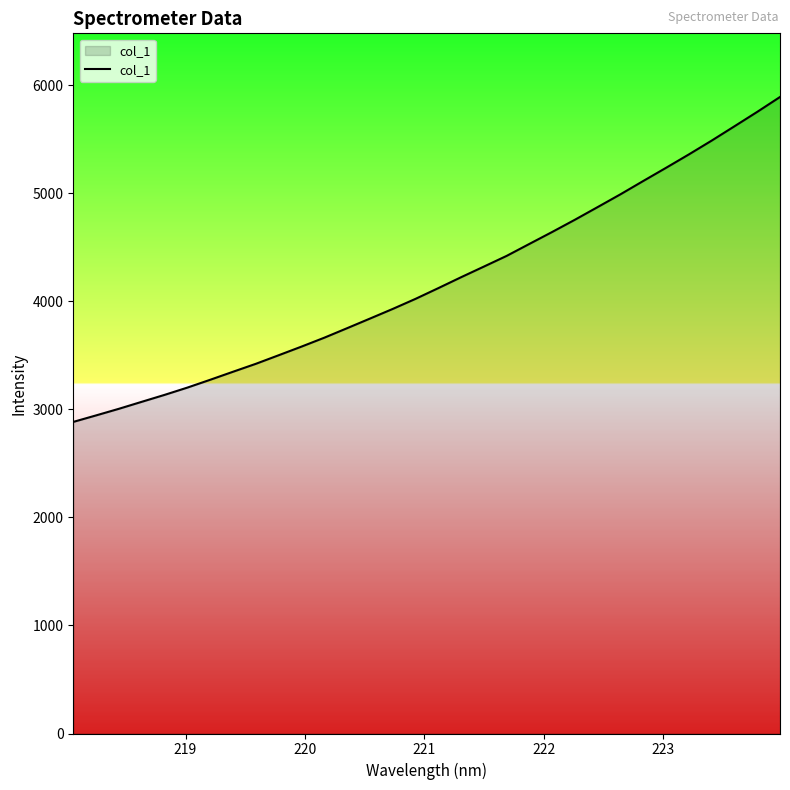

What is the greatest value displayed?

5893.5